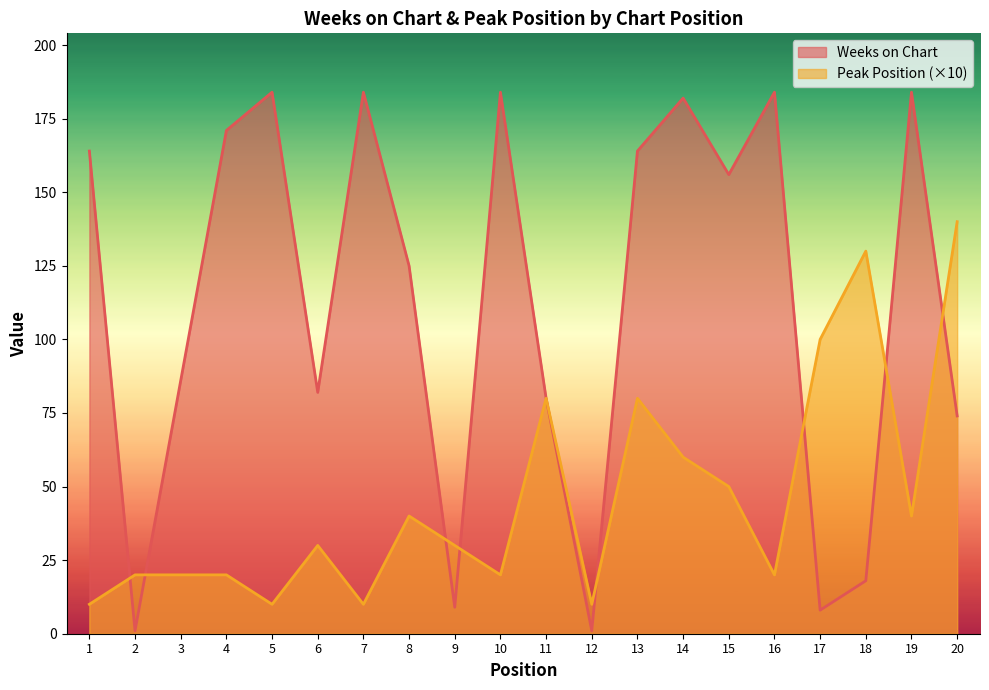

Where does the Peak Position series first go above 30?

8